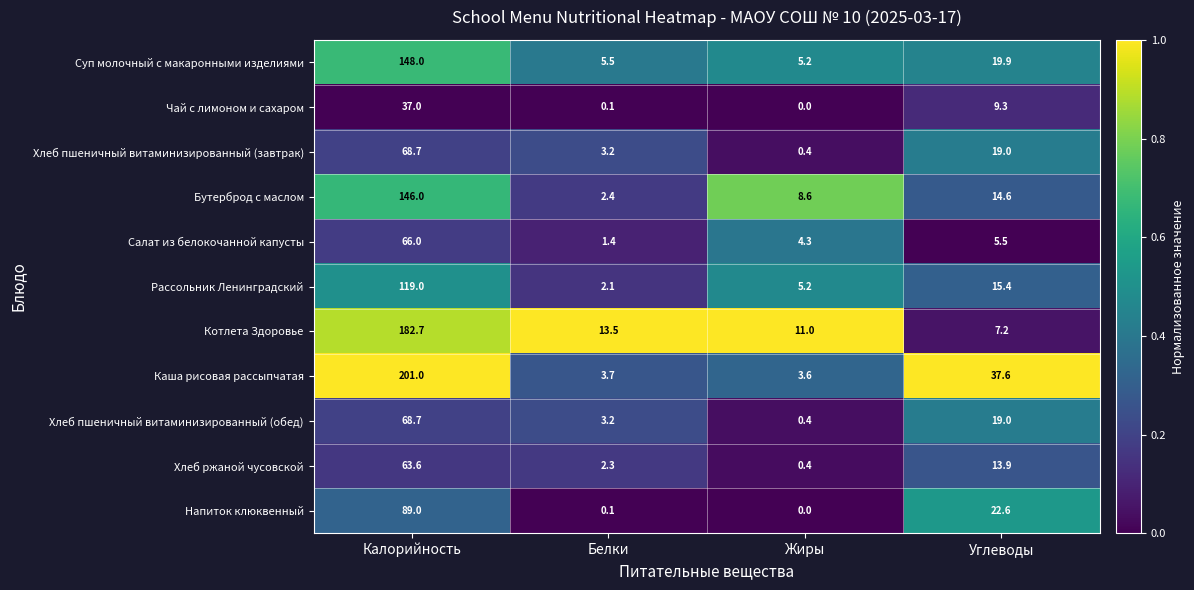

What is the total value across all series at Углеводы?

184.0